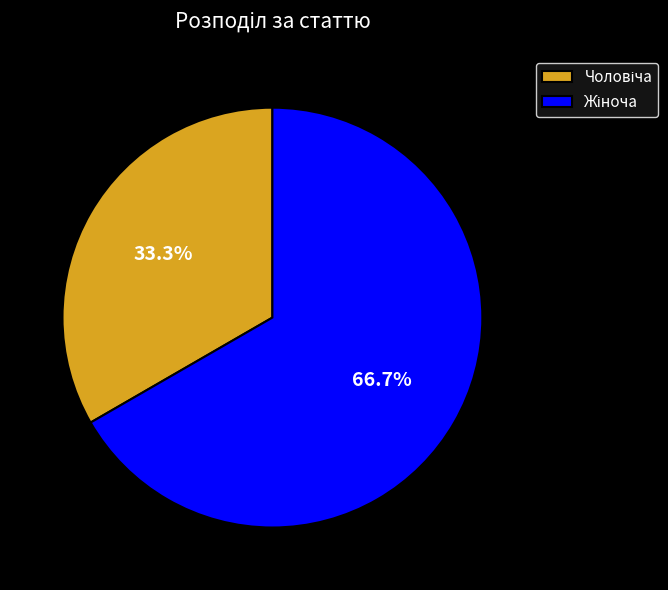

Is there a majority slice in this chart?

Yes